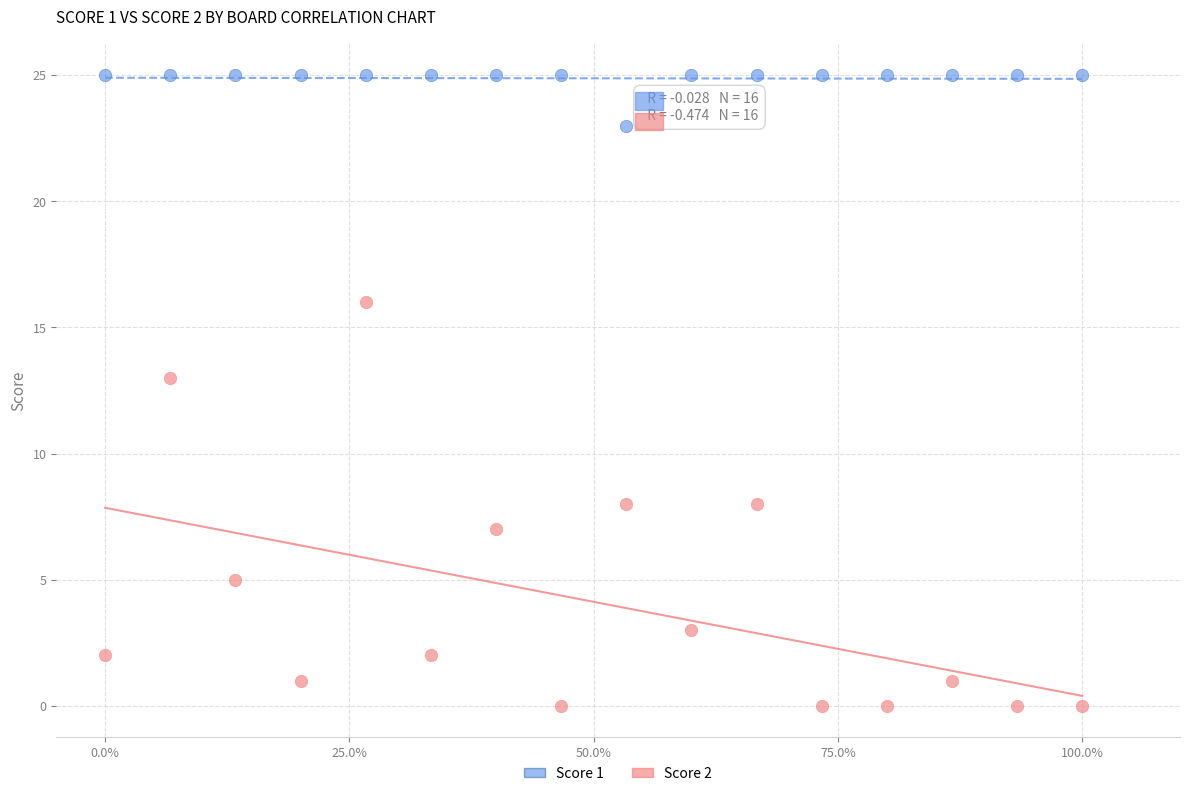

Which series has the largest Y range (max minus min)?

Score 2